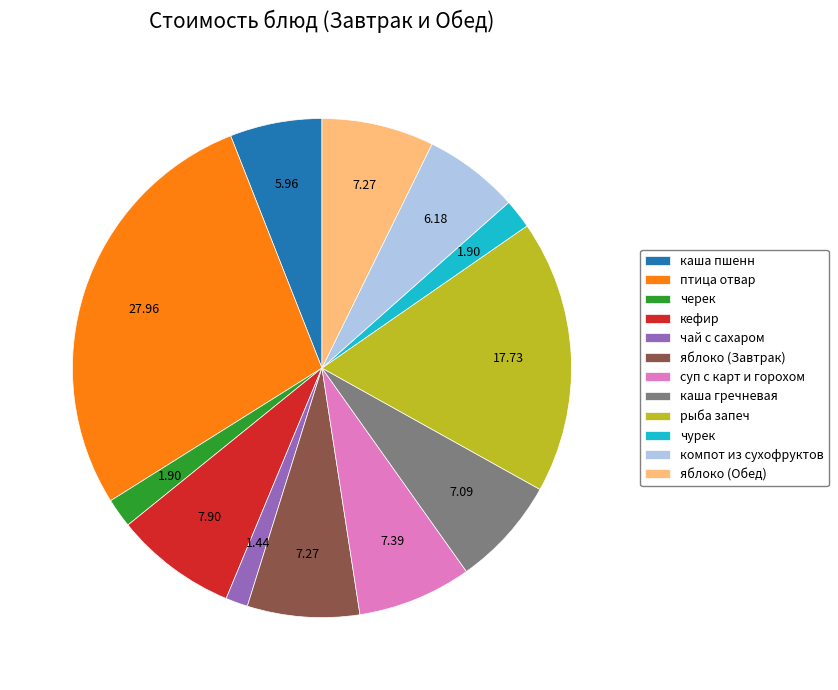

True or false: суп с карт и горохом accounts for 7% of the total.

True